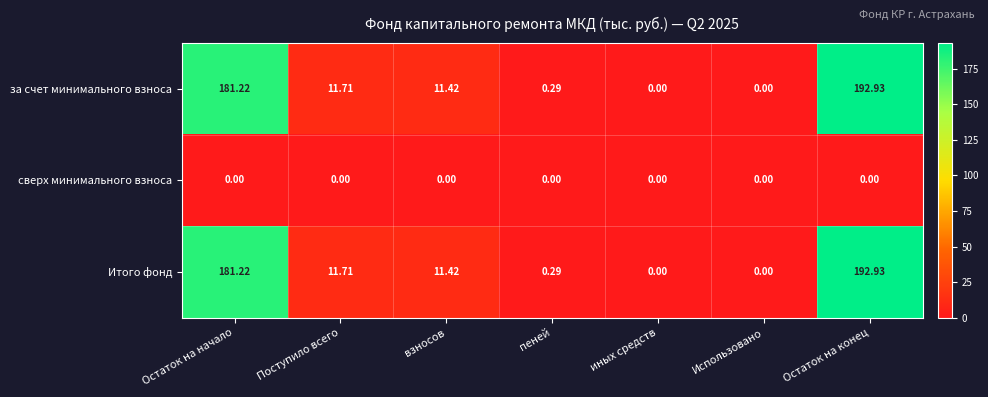

At which category is the sum across all series the highest?

Остаток на конец